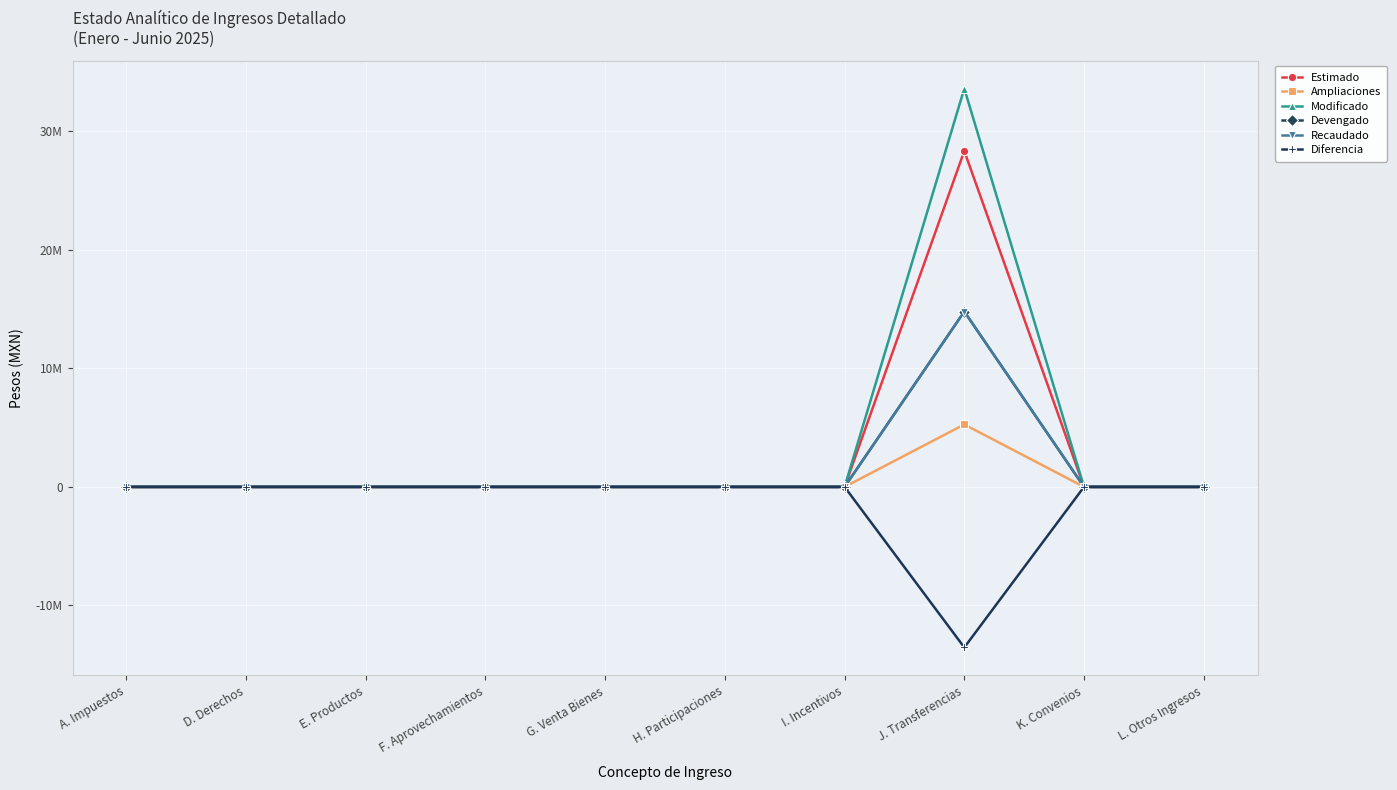

Which series has the widest spread of values?

Modificado